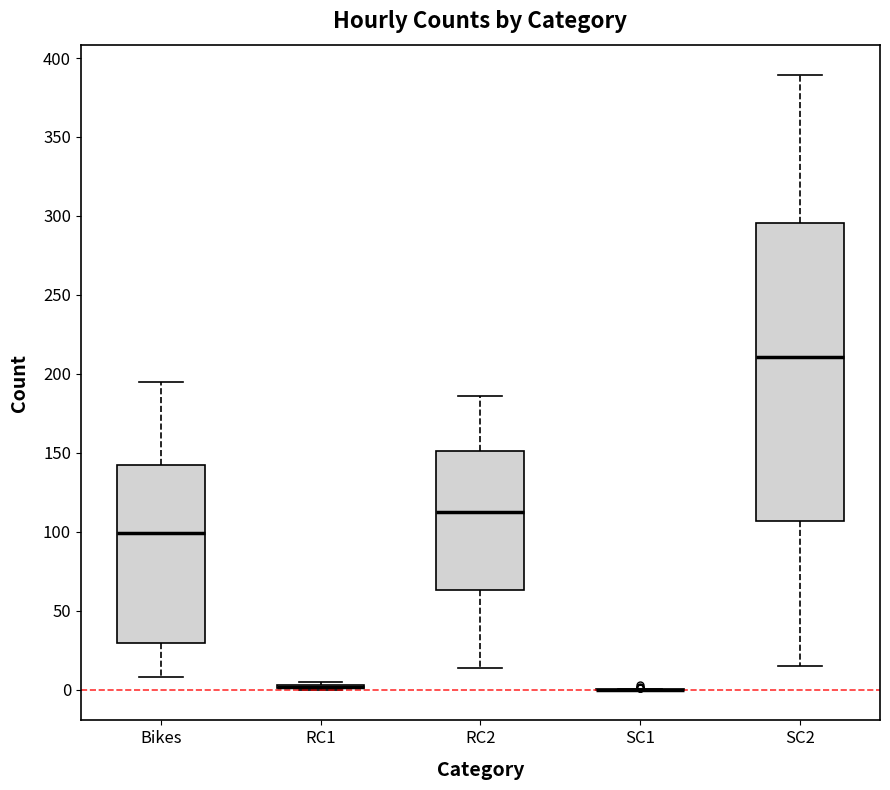

Reading left to right, transcribe this box plot: for each box, give where its median line is, the range the box spans, and where its two whiskers end, as read against the y-axis. The values are not printed on the chart, so give them approximately, as read against the axis.

Bikes: median 100, box 30 to 140, whiskers 10 to 195
RC1: box collapsed to a line at 0, whiskers 0 to 5
RC2: median 115, box 65 to 150, whiskers 15 to 185
SC1: box collapsed to a line at 0, whiskers 0 to 0
SC2: median 210, box 105 to 295, whiskers 15 to 390